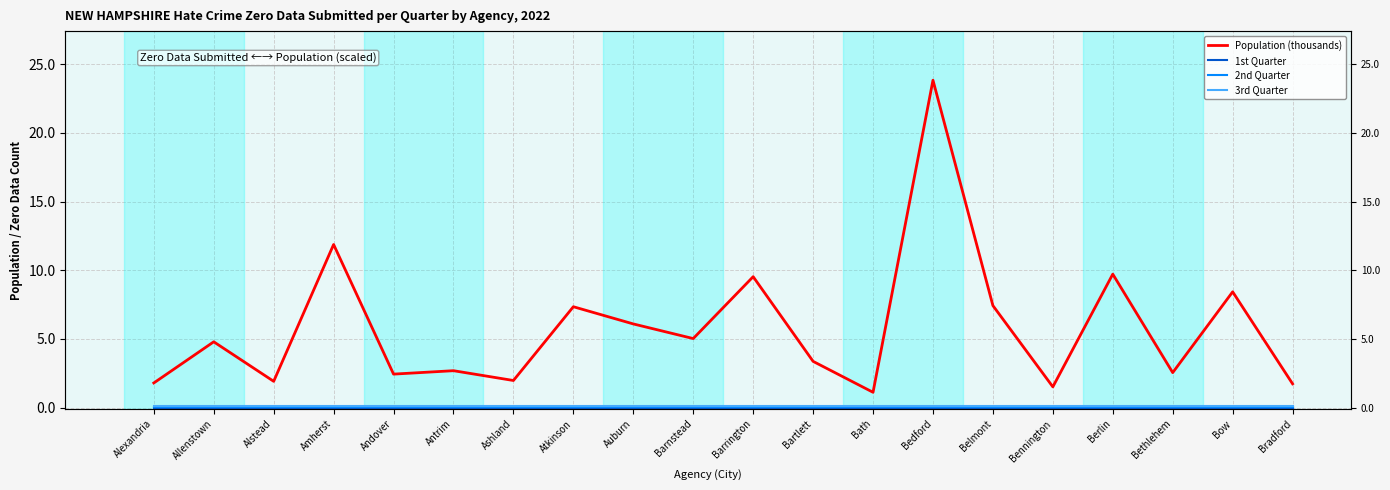

How many data points in Population (thousands) are less than 4?

10